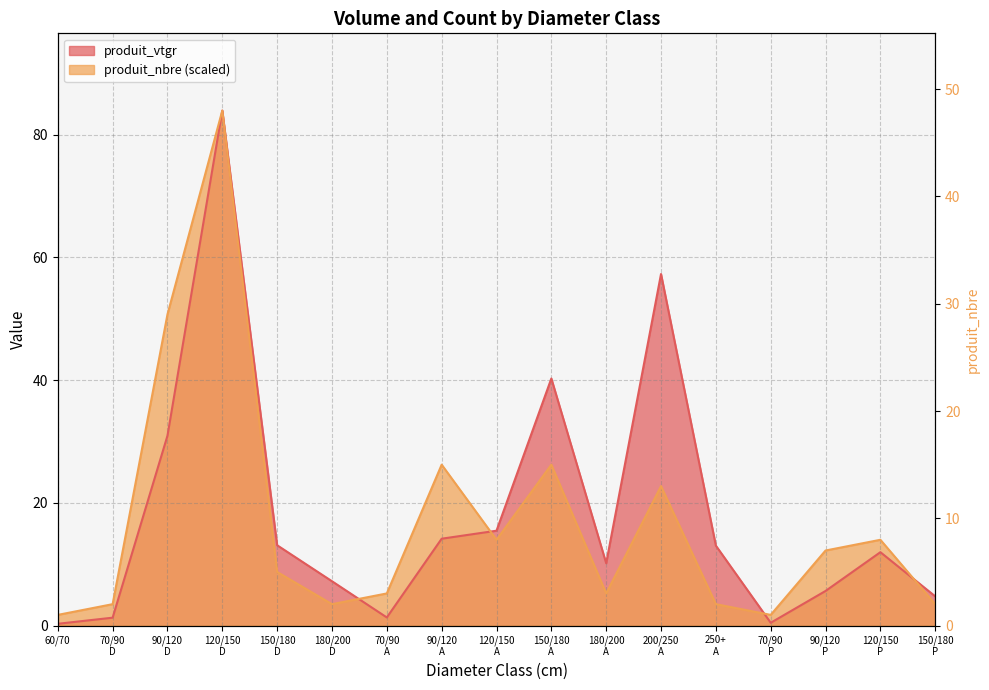

At which label is produit_vtgr closest to 42?

150/180 A